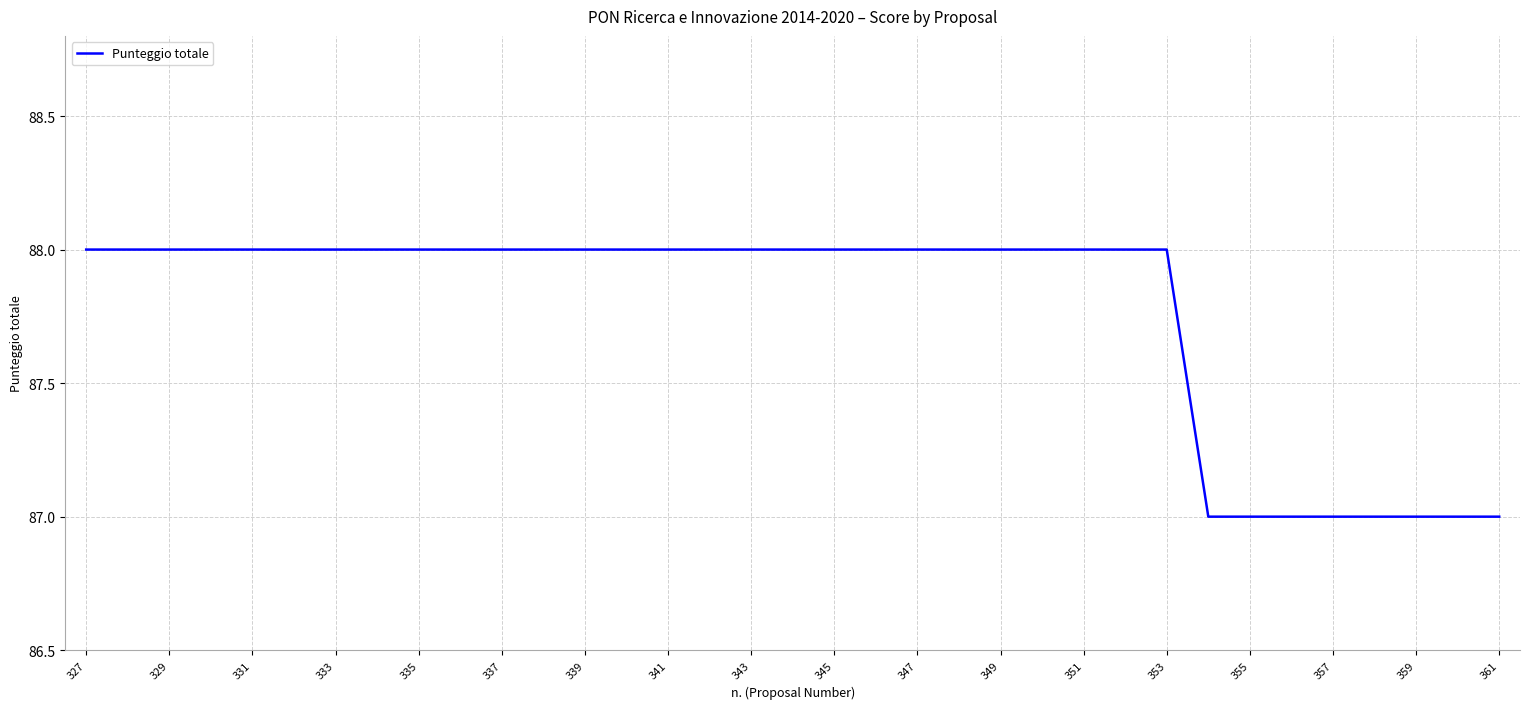

What is the greatest value displayed?

88